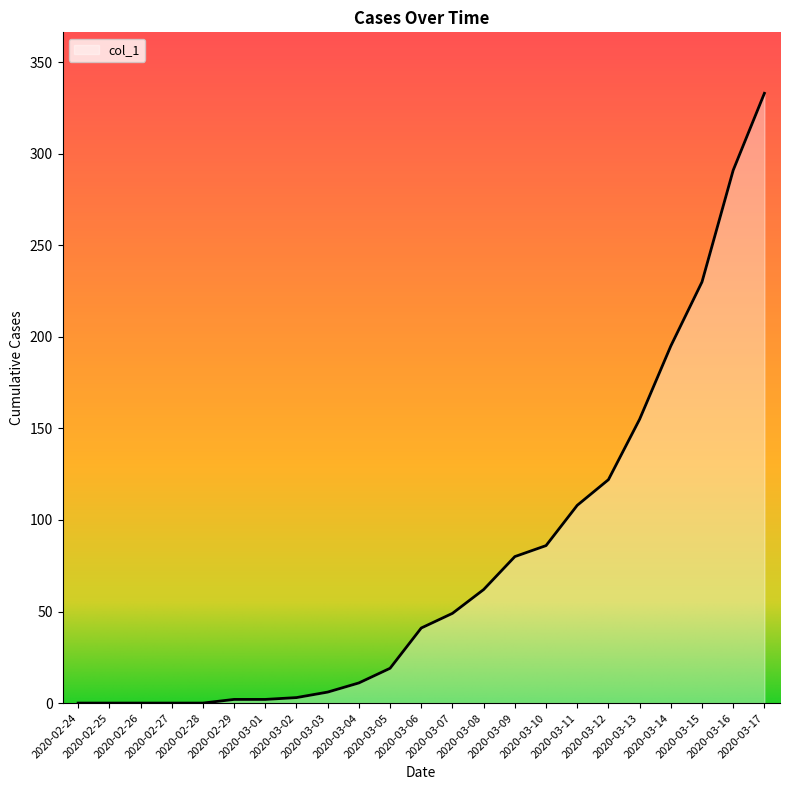

What is the change in value from 2020-03-10 to 2020-03-13?

+69